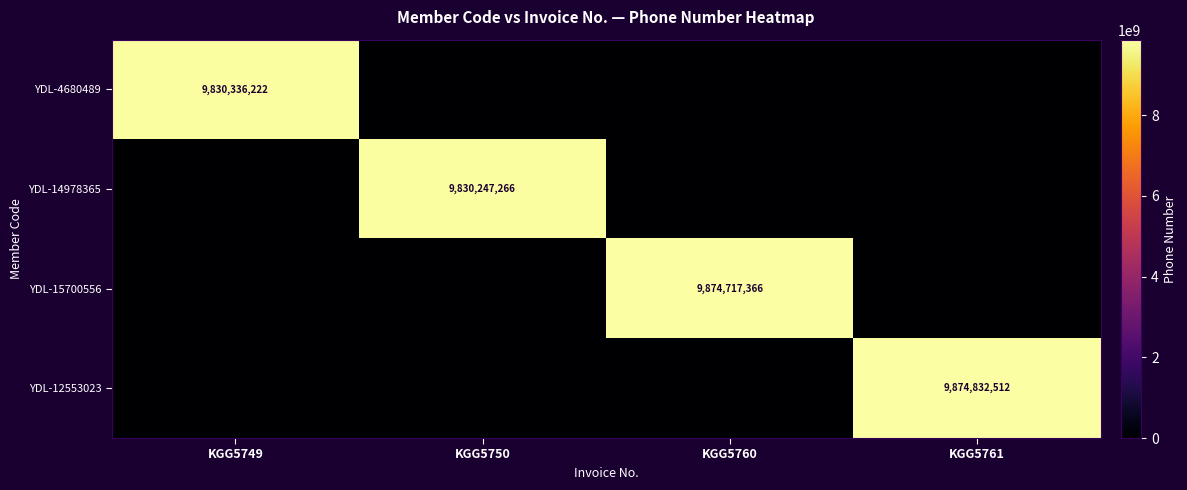

Is the value of YDL-14978365 at KGG5761 greater than the value of YDL-15700556 at KGG5749?

No